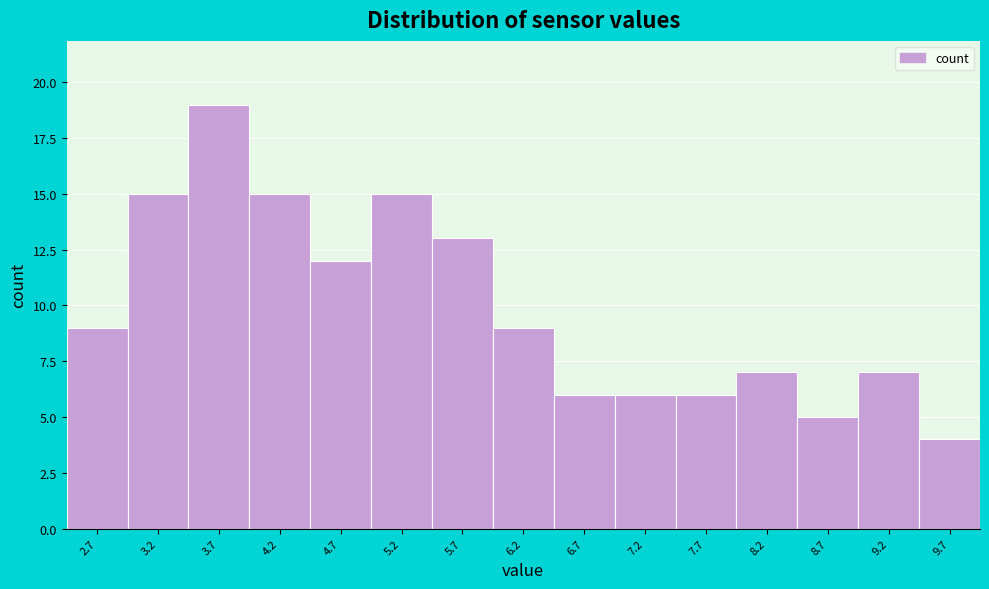

Reading left to right, transcribe this chart: for each bar, give the range it covers on the x-axis and its height. Neither the bar edges nor the heights are printed on the chart, so give them approximately, as read against the axes.

2.4 to 2.9: 9
2.9 to 3.4: 15
3.4 to 3.9: 19
3.9 to 4.4: 15
4.4 to 4.9: 12
4.9 to 5.5: 15
5.5 to 6.0: 13
6.0 to 6.5: 9
6.5 to 7.0: 6
7.0 to 7.5: 6
7.5 to 8.0: 6
8.0 to 8.5: 7
8.5 to 9.0: 5
9.0 to 9.5: 7
9.5 to 10.0: 4